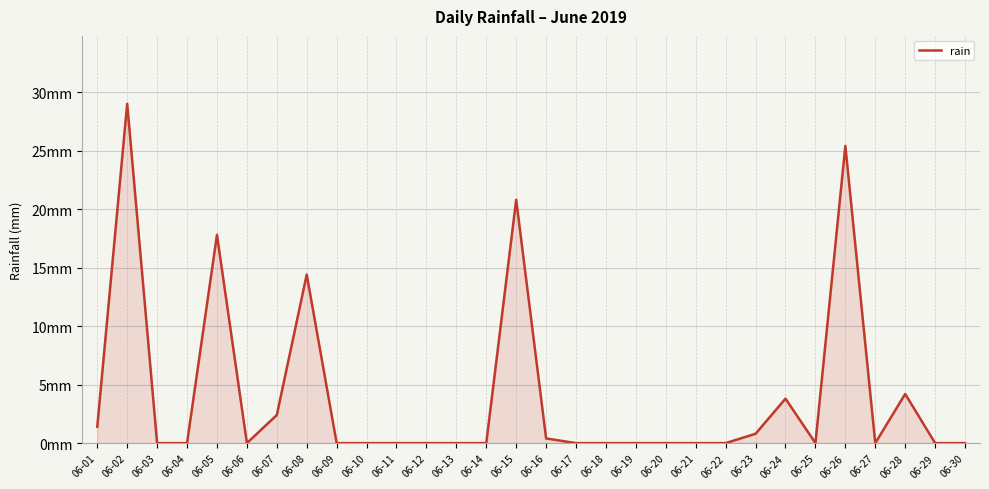

Is this an area chart (filled region under the line)?

Yes